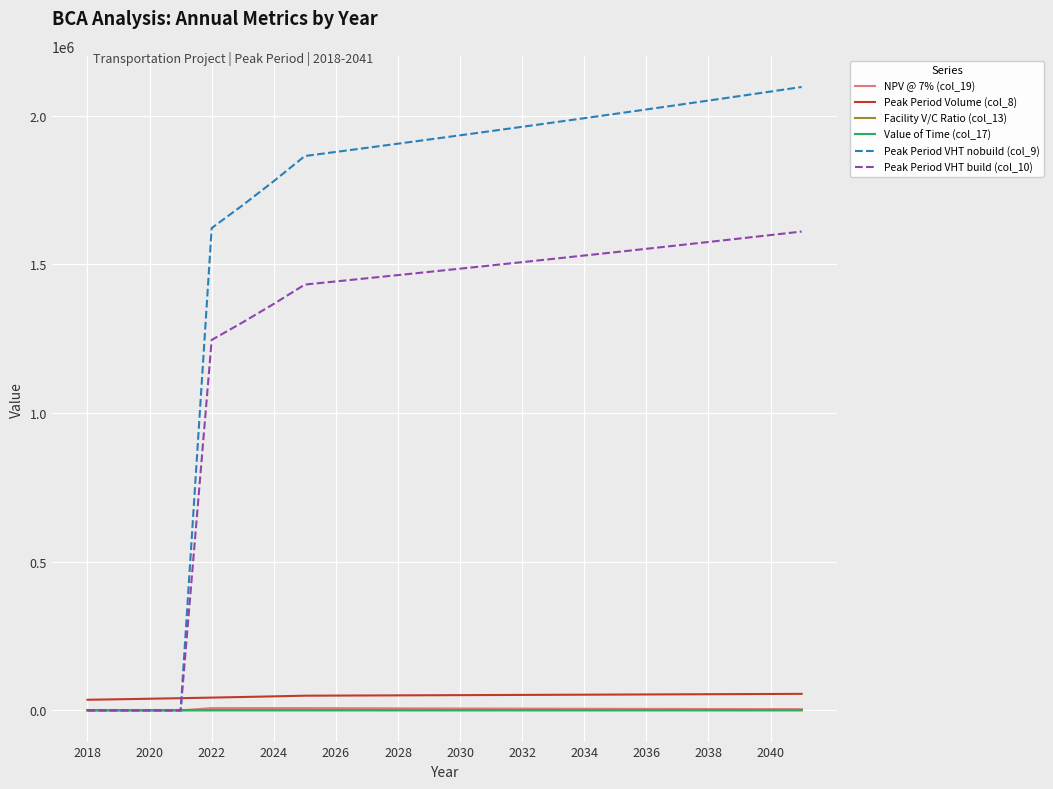

Which series has the widest spread of values?

Peak Period VHT nobuild (col_9)